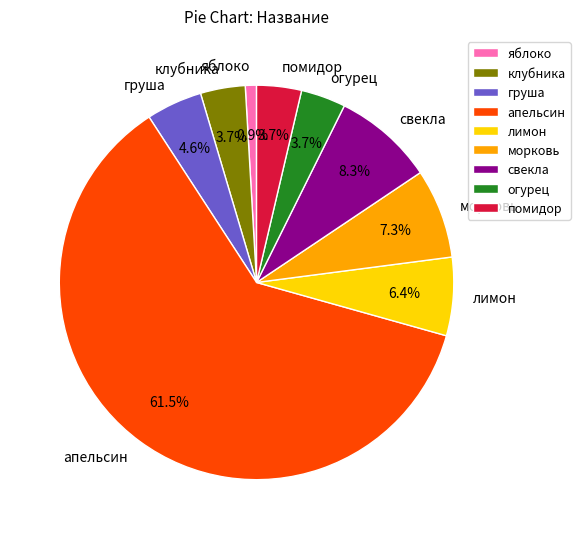

Is there any slice that represents more than half of the pie?

Yes